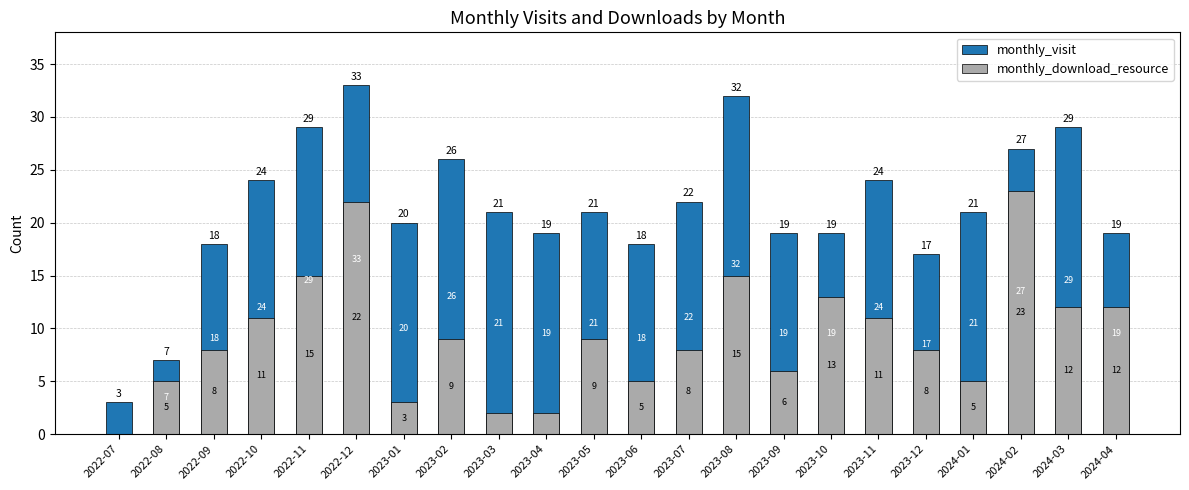

What is the approximate value of monthly_download_resource at 2022-10?

11